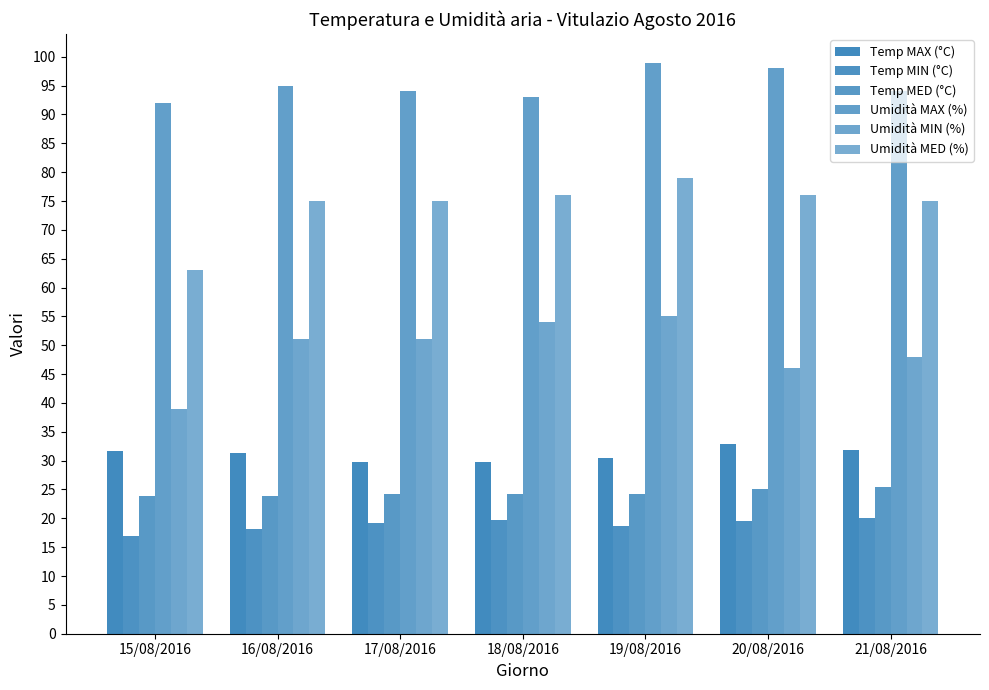

What is the highest value of the Umidità MED (%) series?

79.0